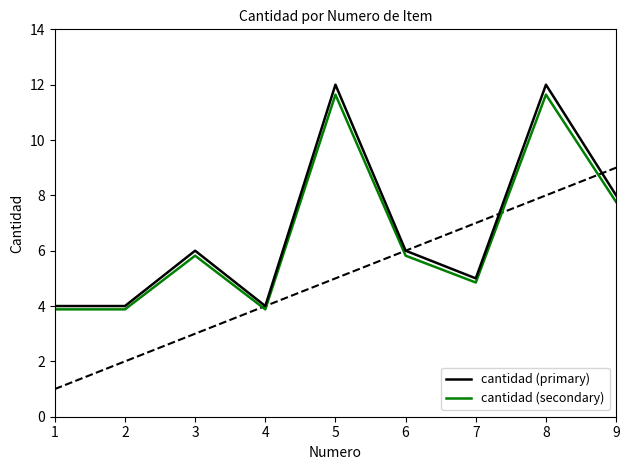

How many lines are shown in the chart?

2